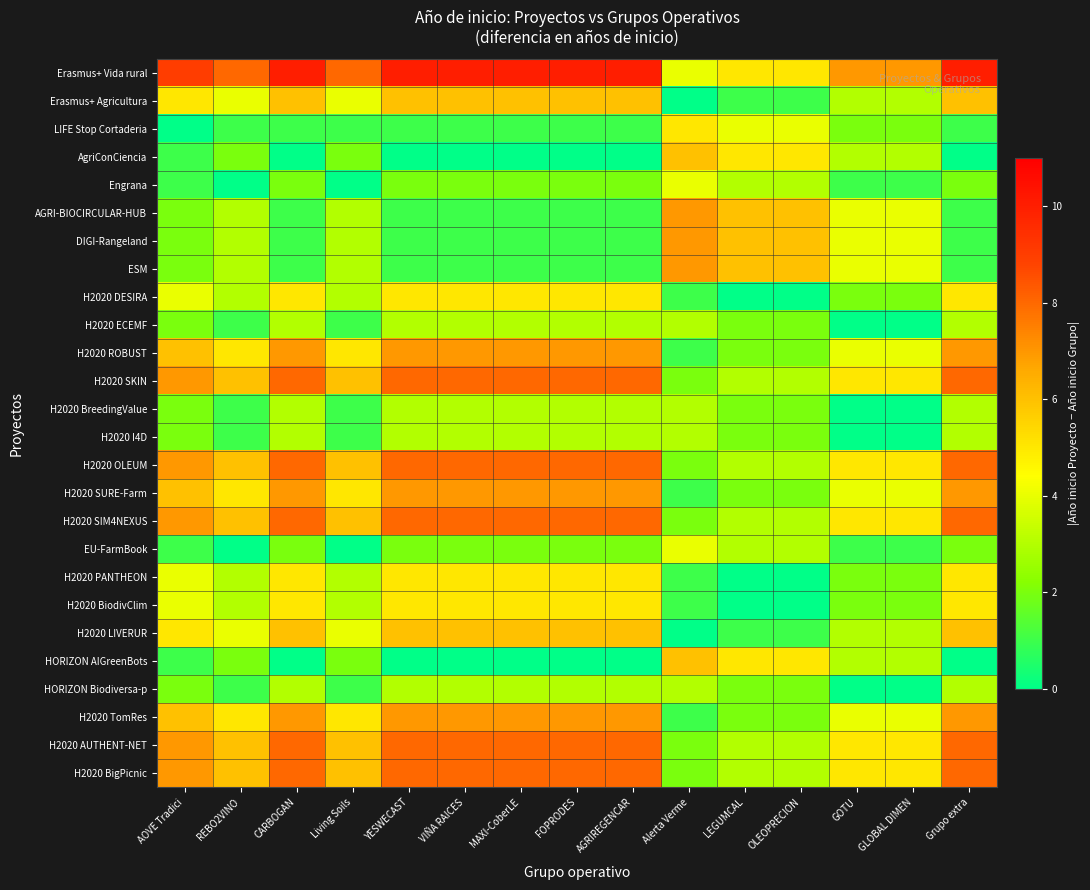

At which category is the sum across all series the highest?

CARBOGAN